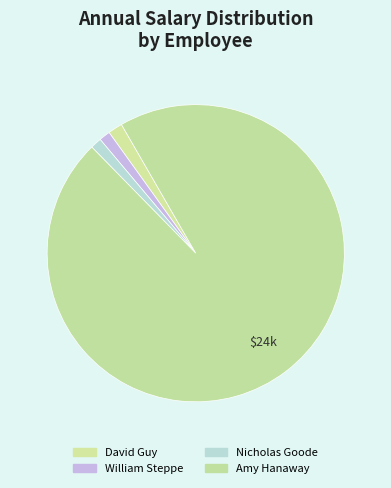

To the nearest percent, what portion does Nicholas Goode represent?

1%